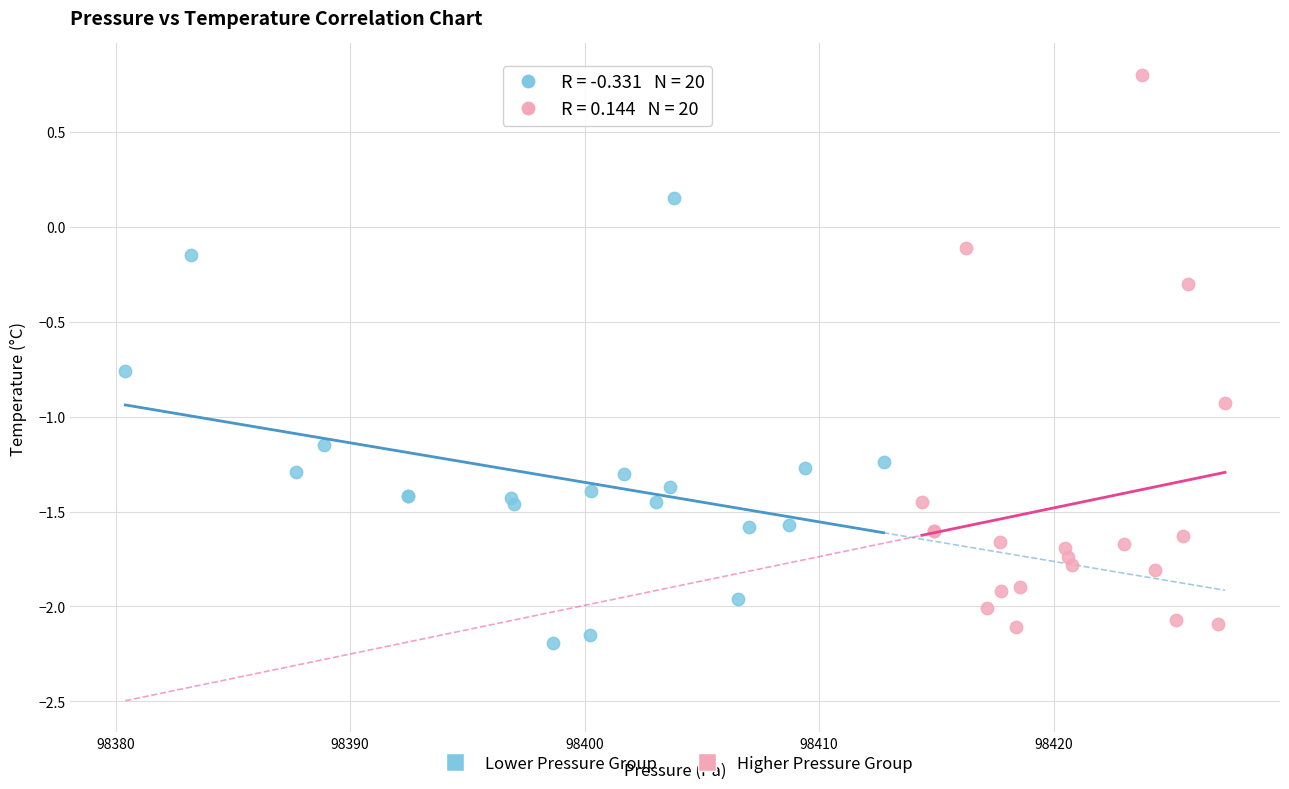

Which series reaches the maximum Y coordinate?

Higher Pressure Group